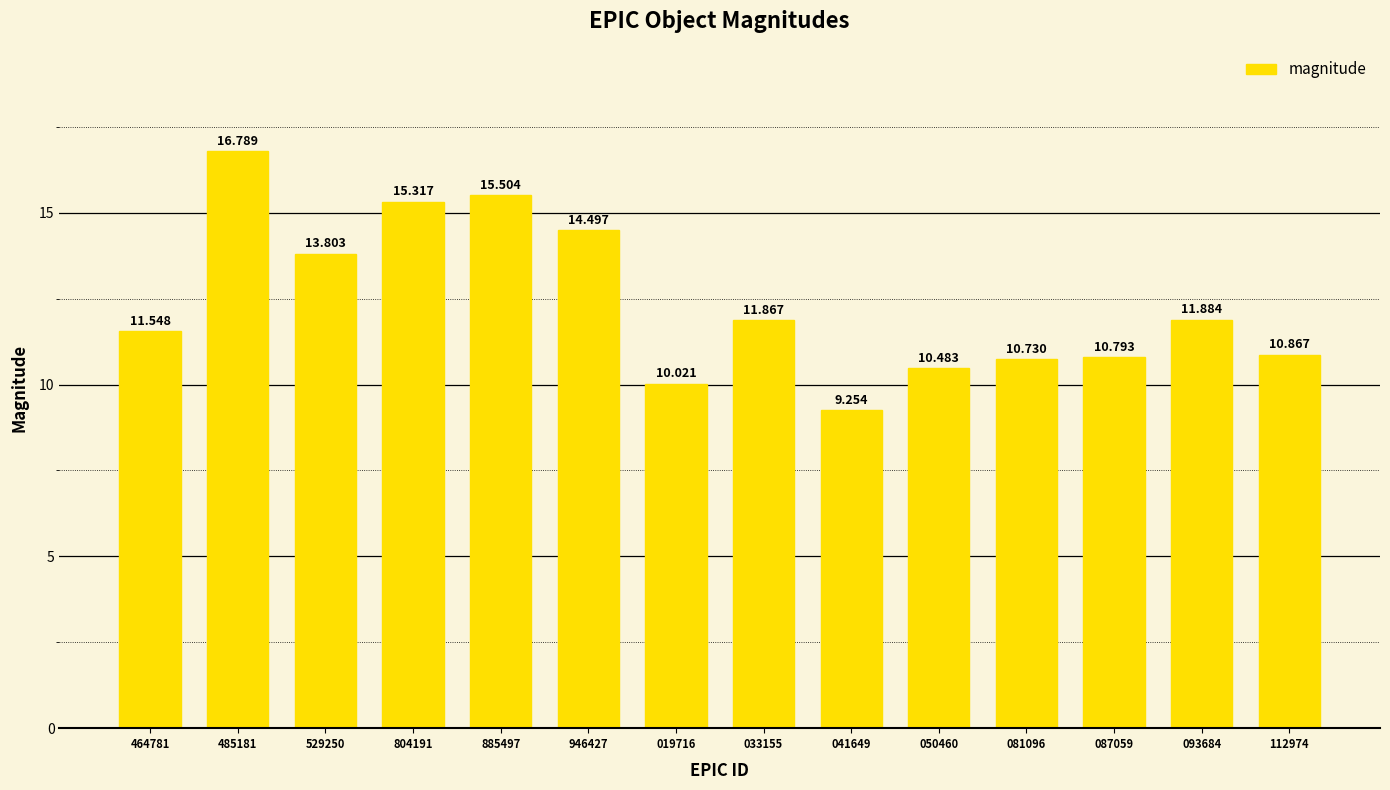

How many data points does each series have?

14